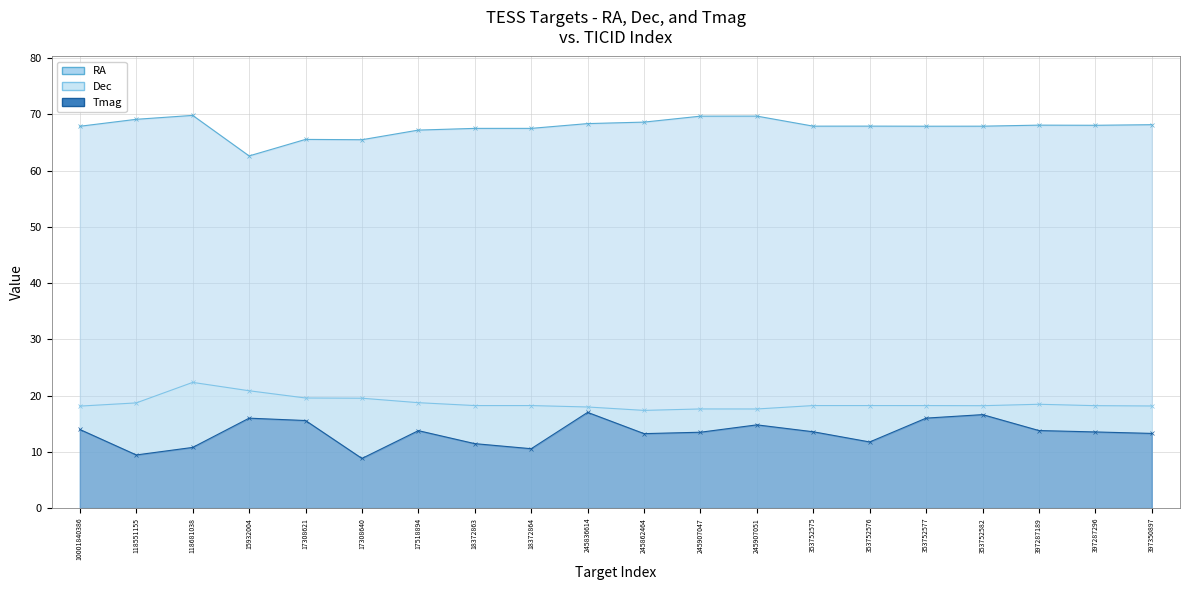

How many data points in Dec are above 18?

16